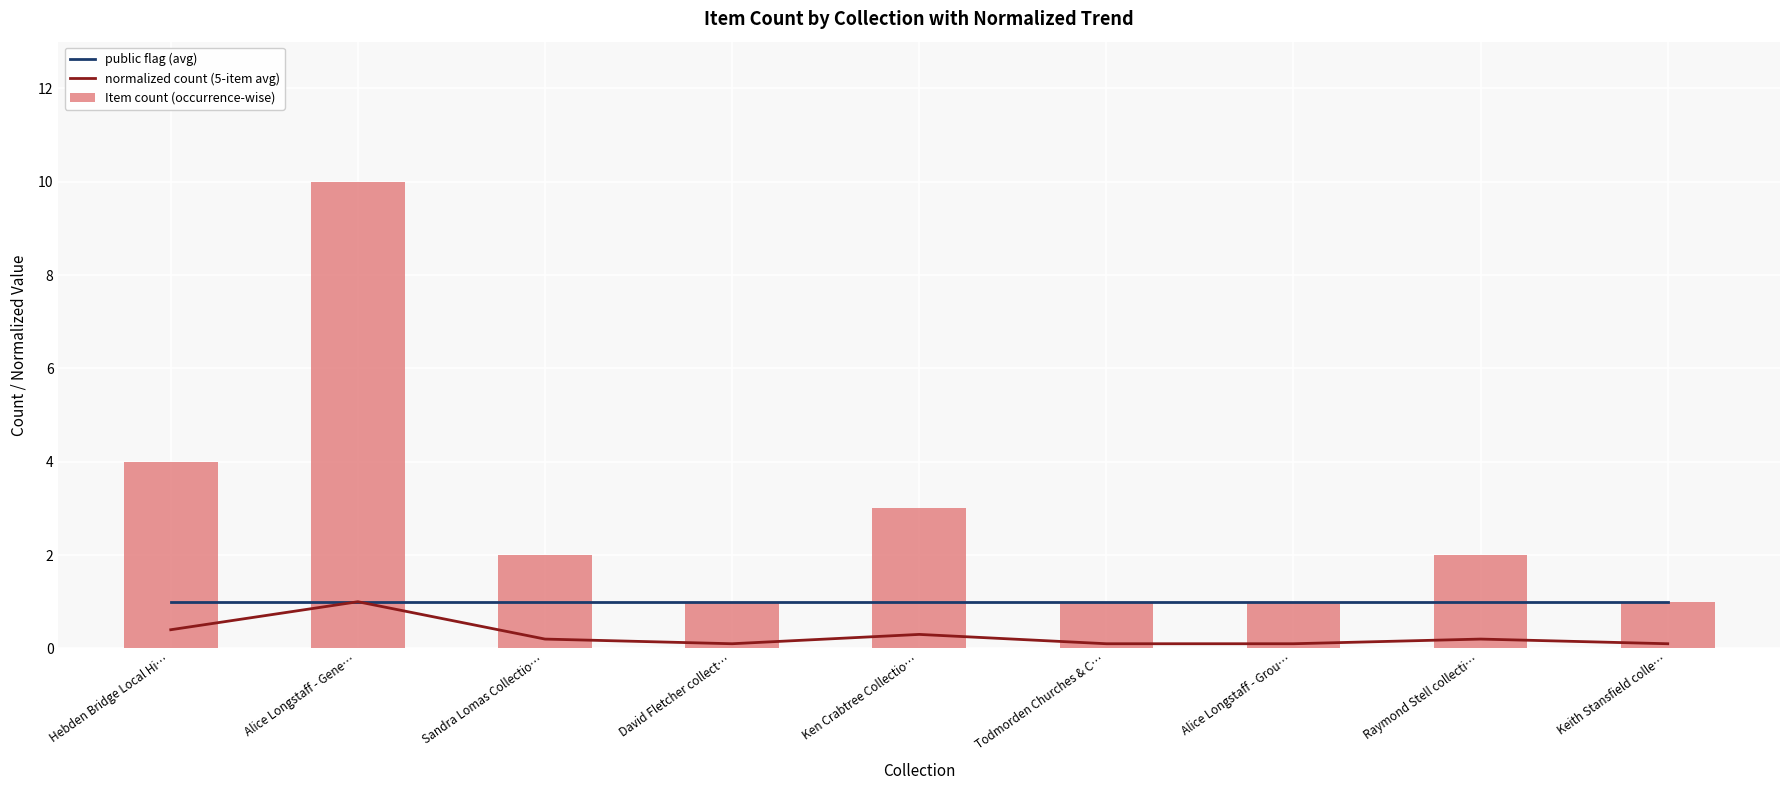

What is the label of the 2nd bar from the left?

Alice Longstaff - Gene…